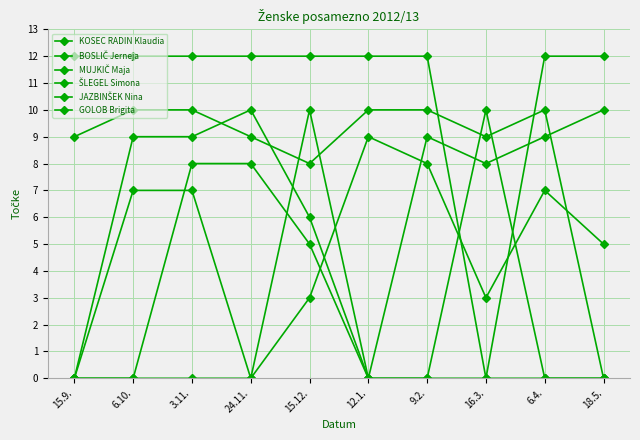

How many categories are shown in the chart?

10